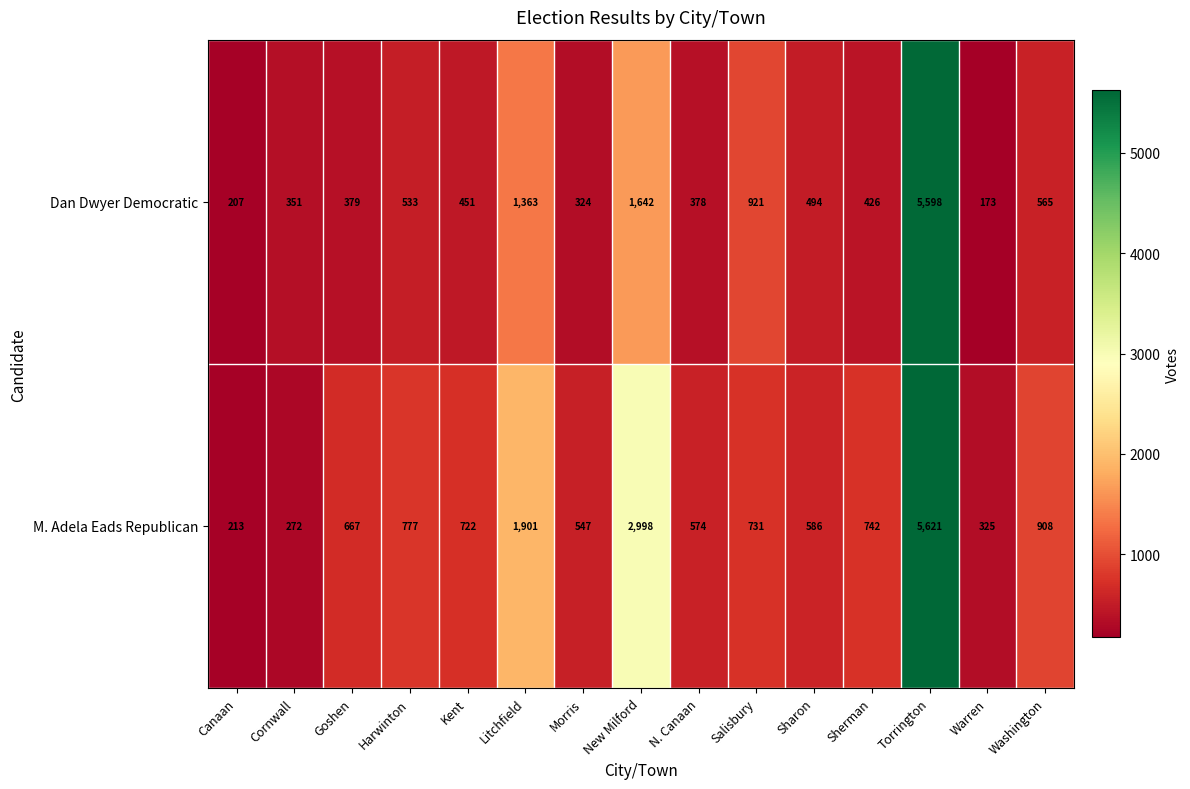

Where does the Dan Dwyer Democratic series first go above 451?

Harwinton